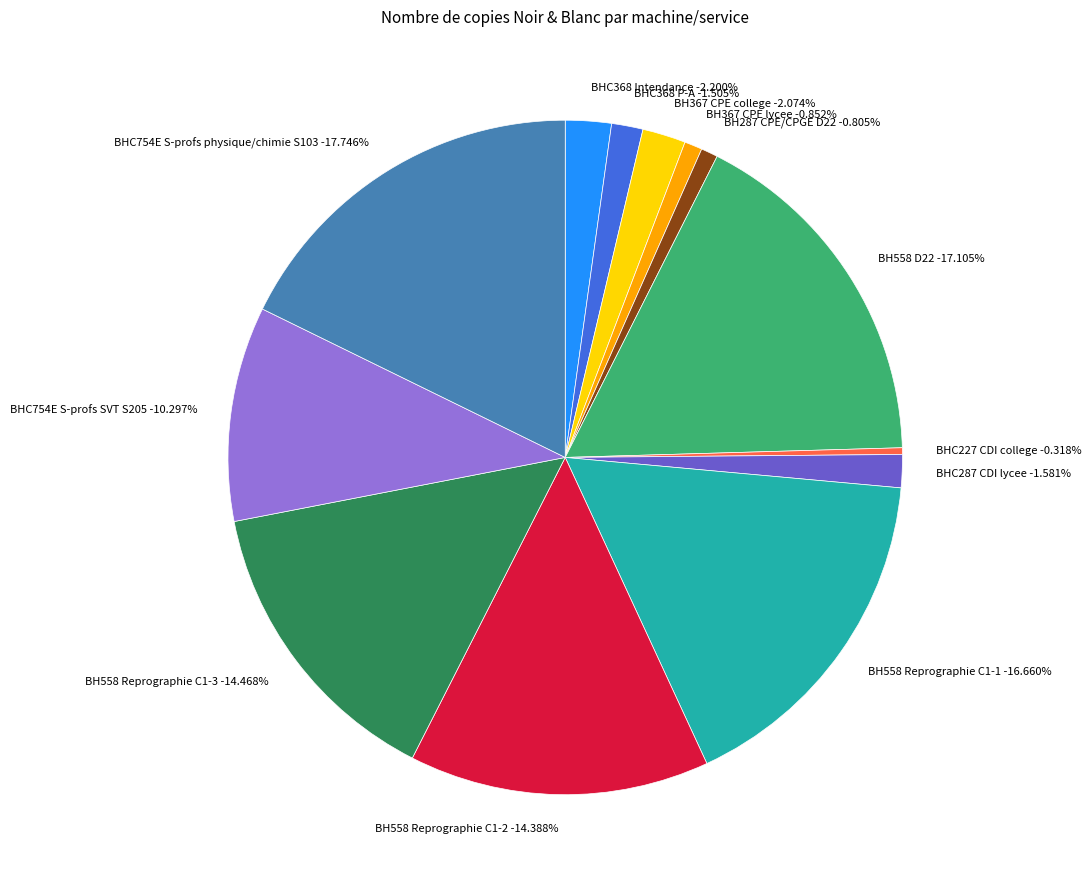

To the nearest percent, what is the combined percentage of BH558 Reprographie C1-2 and BH367 CPE lycee?

15%